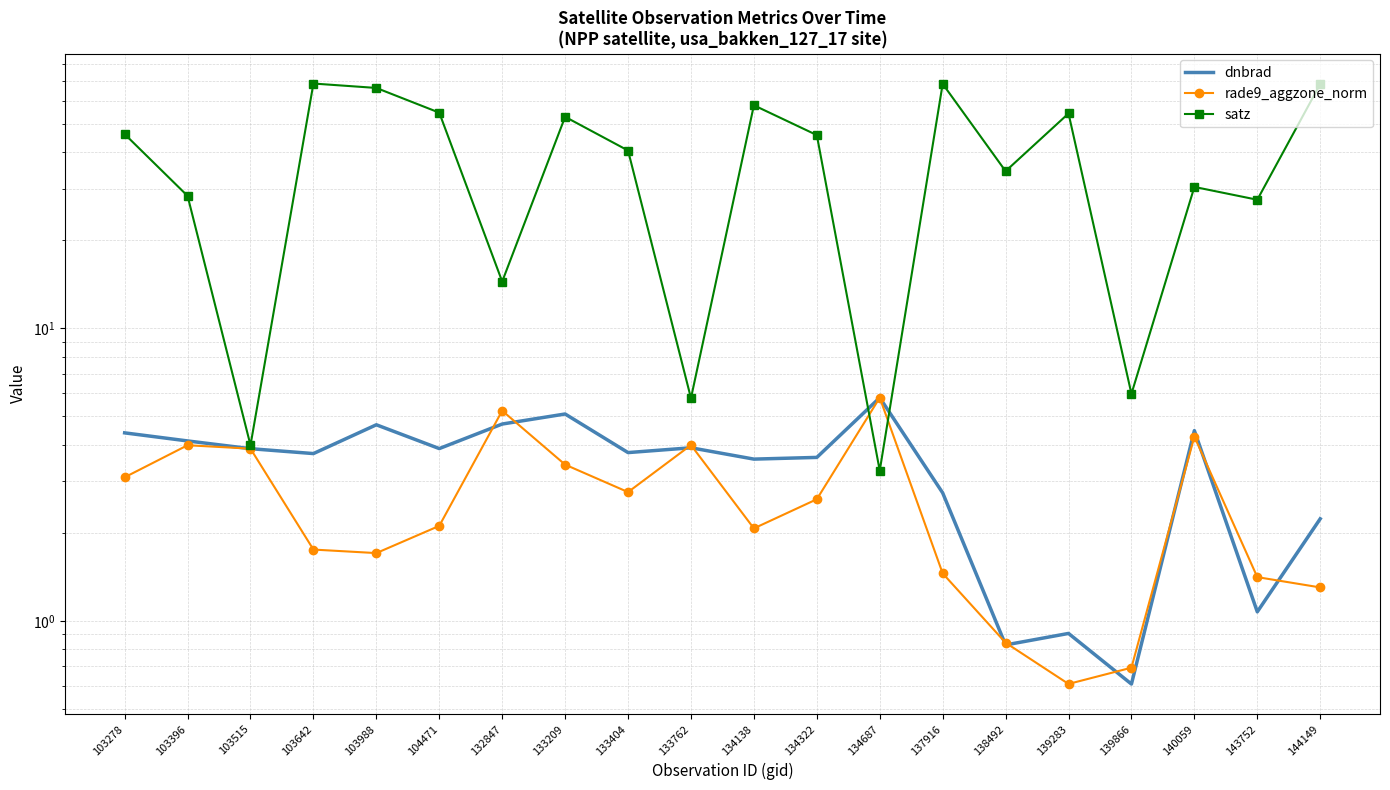

Read the rade9_aggzone_norm value at 134322.

2.6